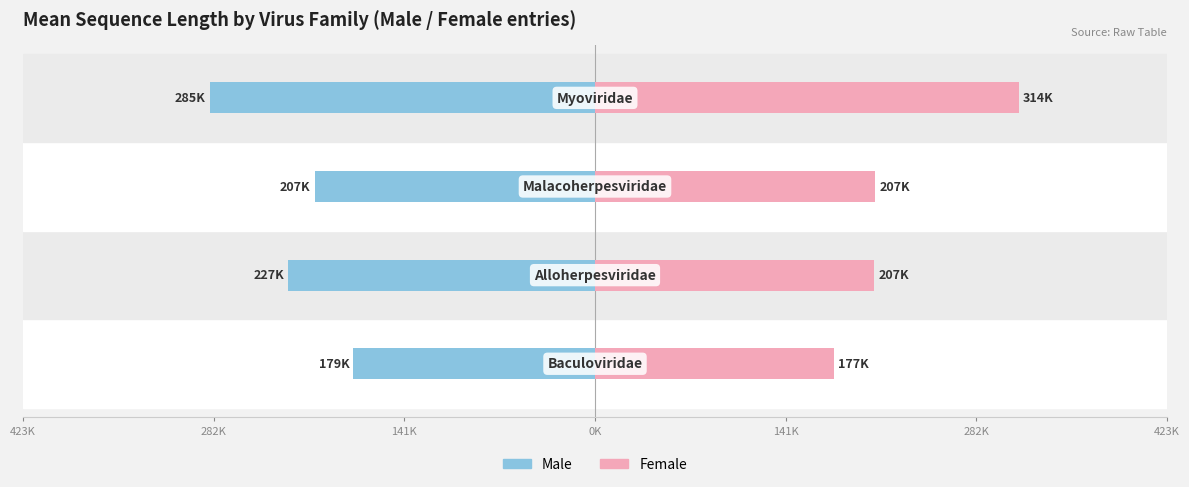

List the series in order of their peak value, lowest first.

Male, Female